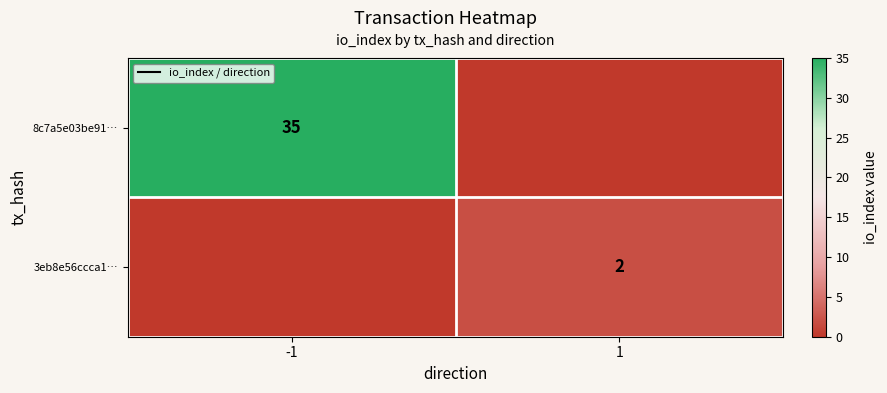

Is it true that 3eb8e56ccca1… equals 0 at 1?

False